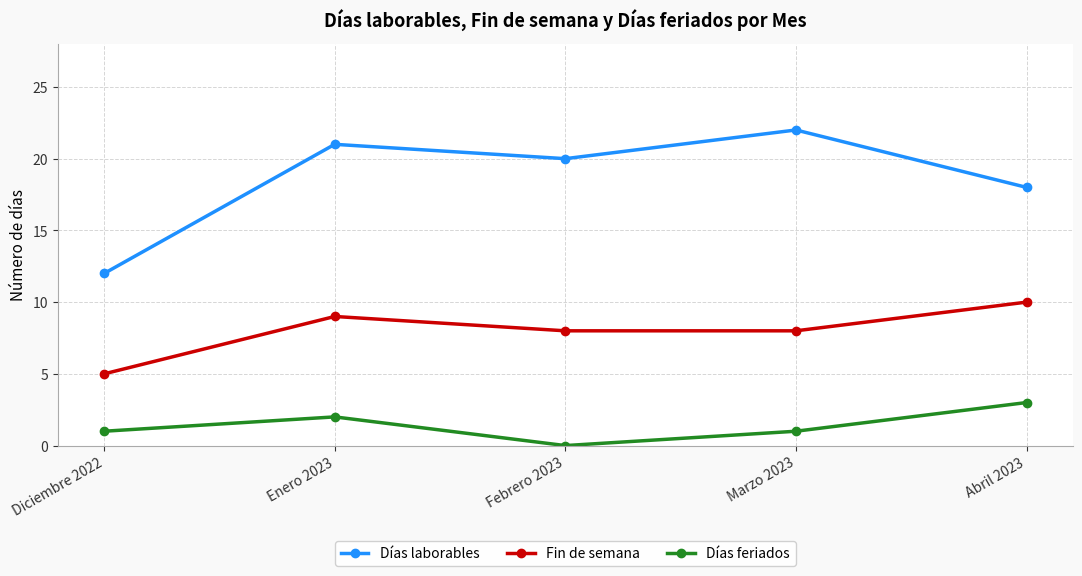

How many values in Días feriados are above zero?

4